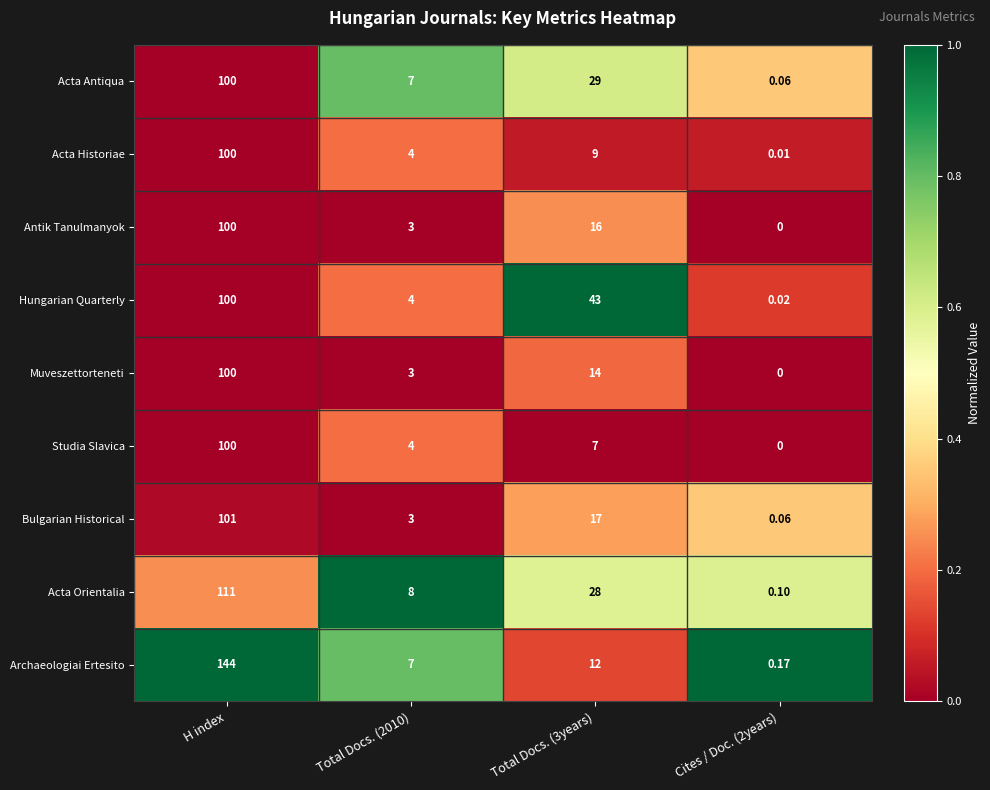

Which series changed the most between H index and Cites / Doc. (2years)?

Archaeologiai Ertesito